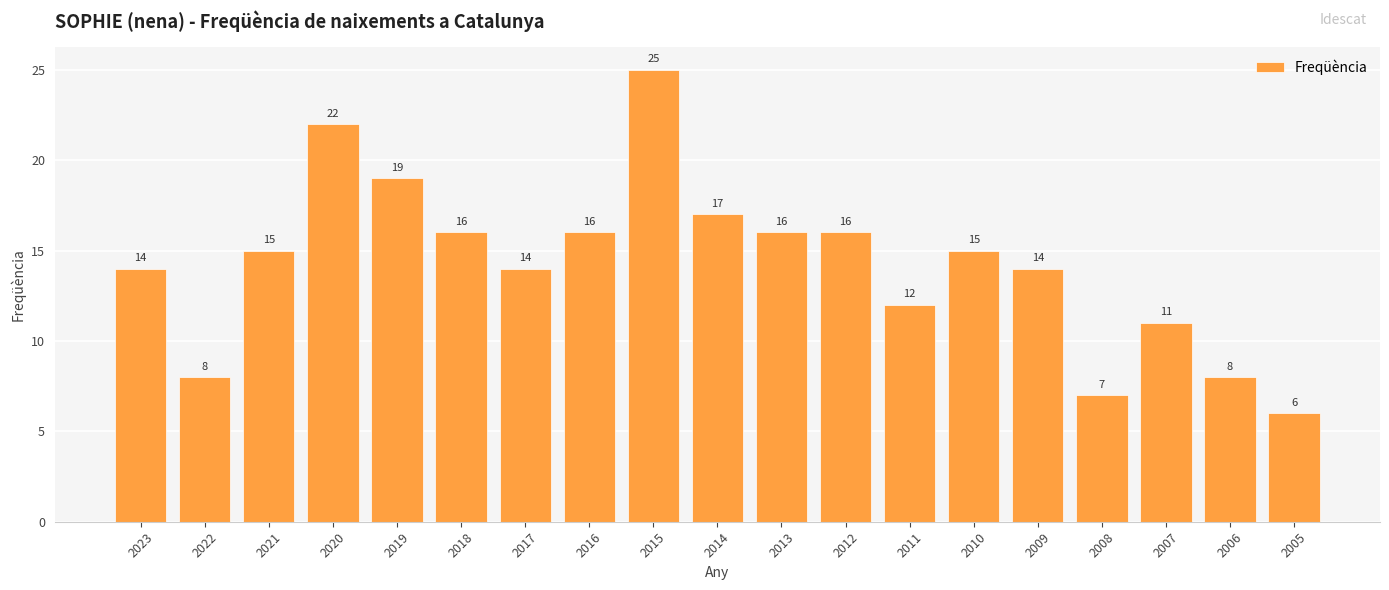

How many bars are there in total?

19